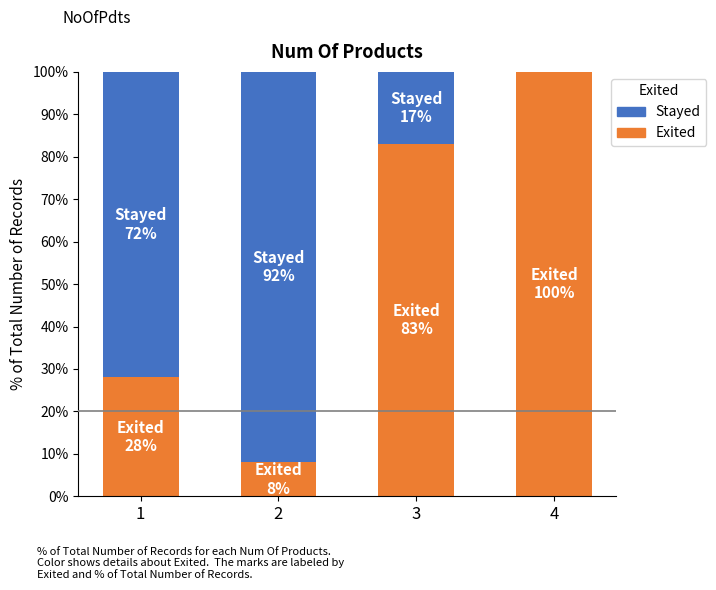

True or false: Exited has a value of 14 at 2.

False